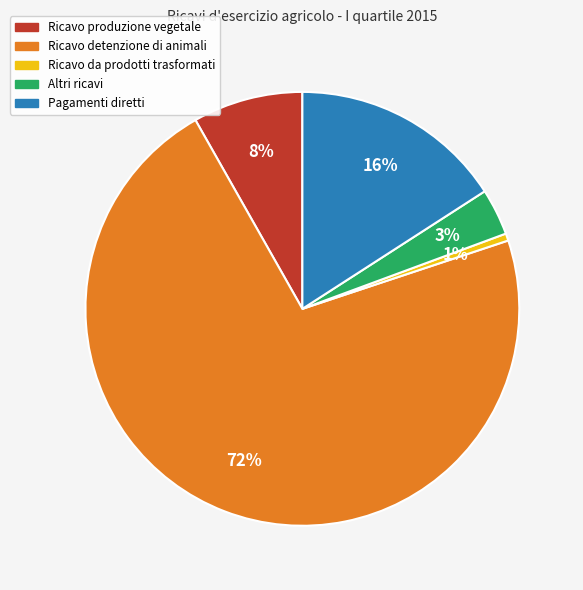

Is the sum of Ricavo detenzione di animali and Altri ricavi greater than half?

Yes